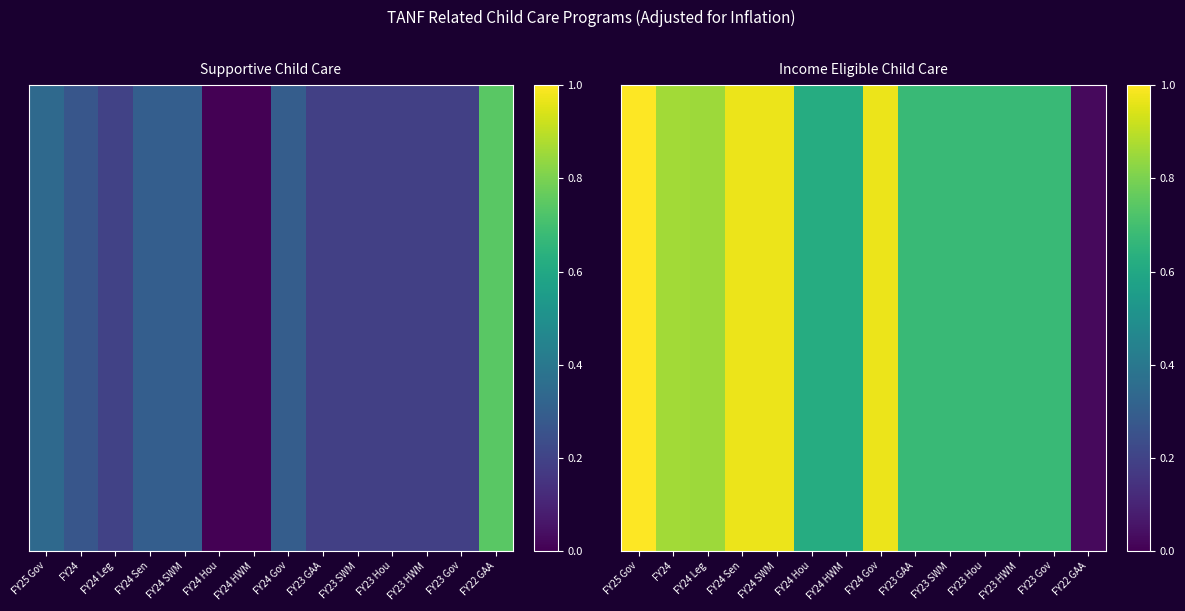

What is the average value?

0.7